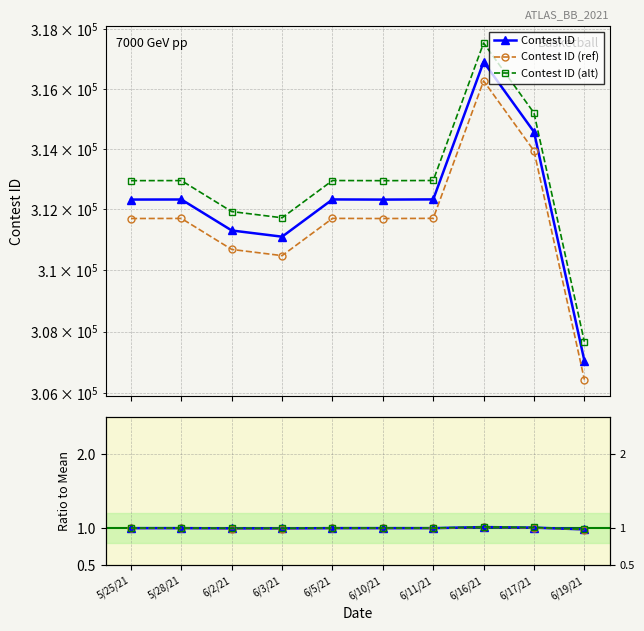

What is the label of the 9th point from the left?

6/17/21